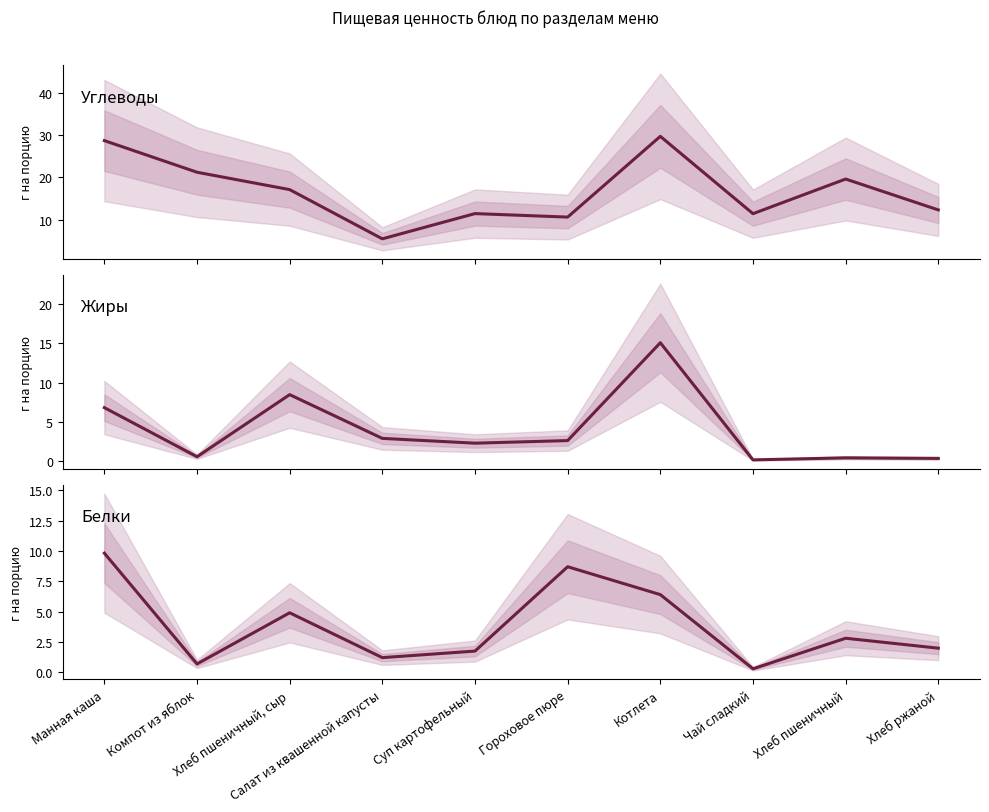

Between Суп картофельный and Гороховое пюре, which series saw the biggest shift?

Белки